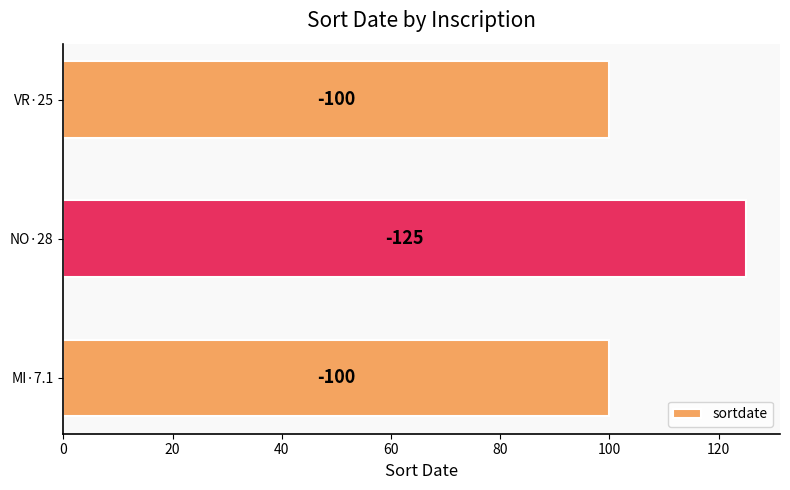

Are the bars horizontal?

Yes